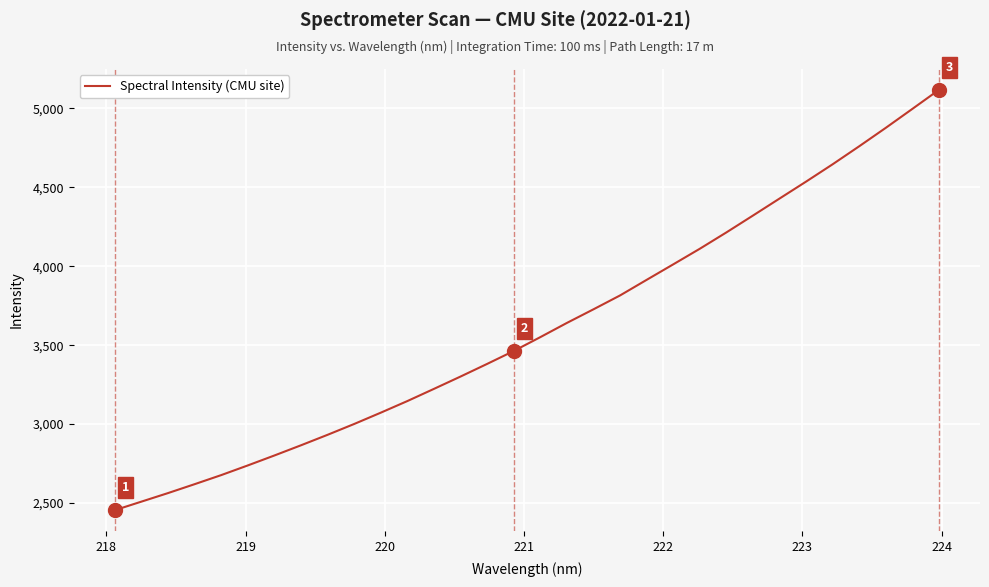

True or false: there are more than 1 points higher than both neighbors.

False